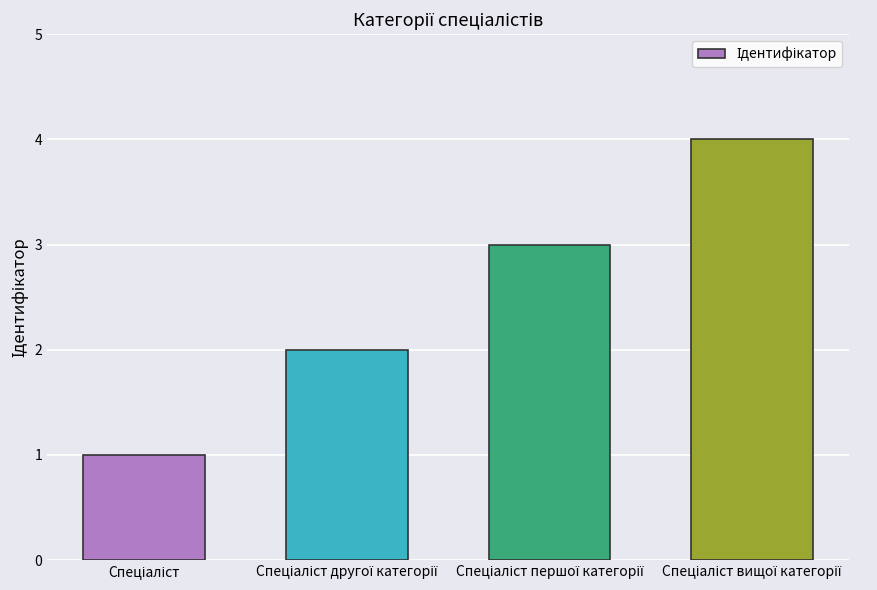

What is the sum of all values?

10